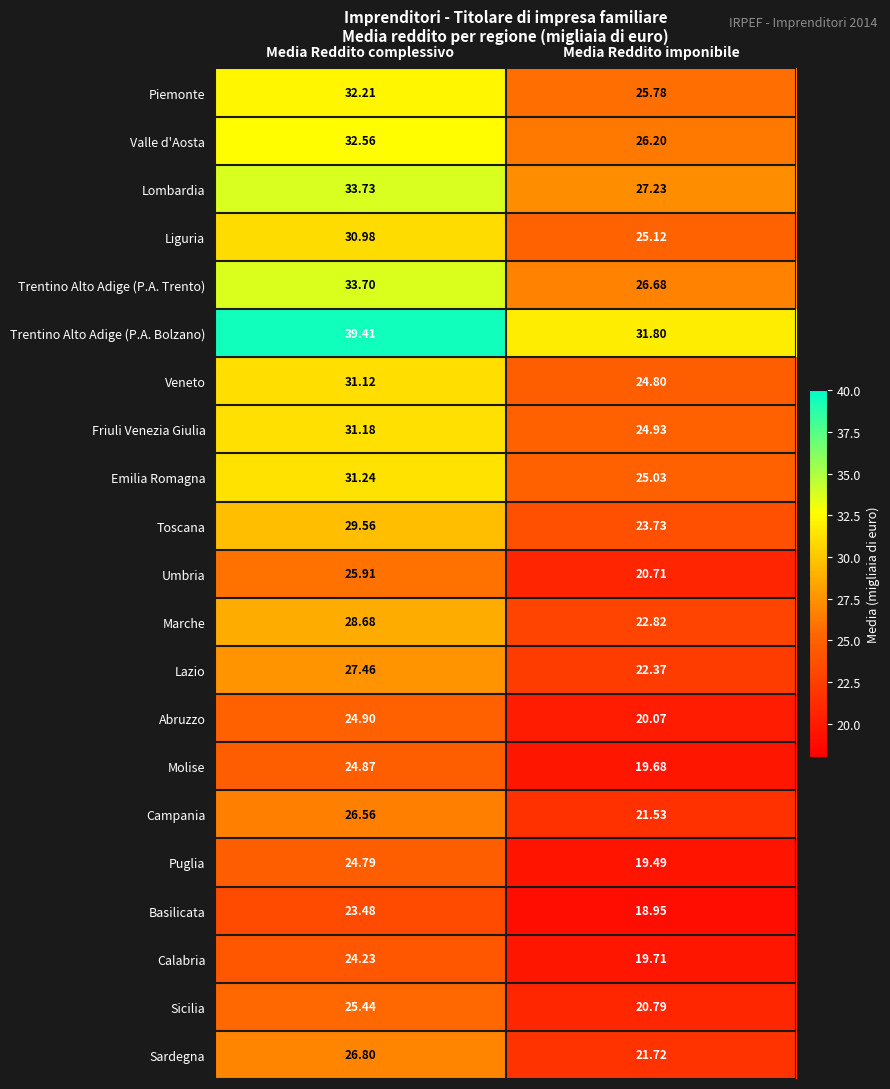

List the labels in order of Trentino Alto Adige (P.A. Bolzano) value, largest first.

Media Reddito complessivo, Media Reddito imponibile